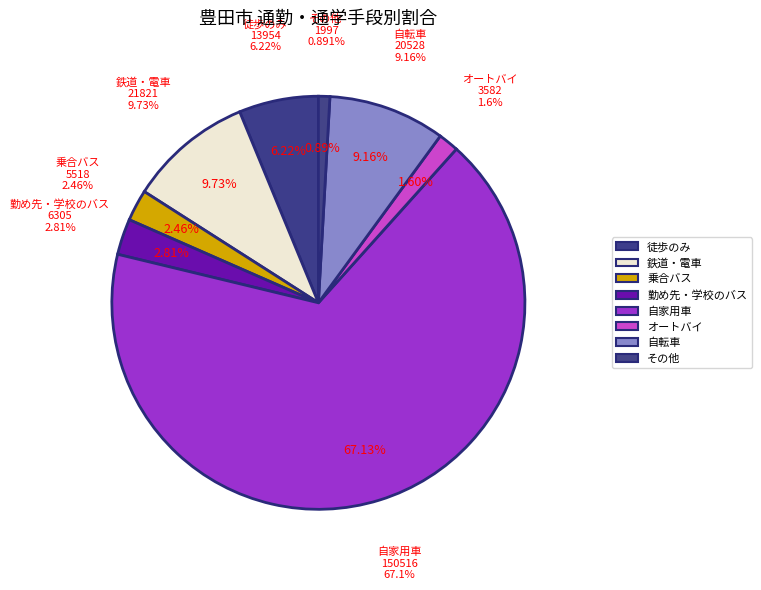

To the nearest percent, what percentage of the pie is 自家用車?

67%